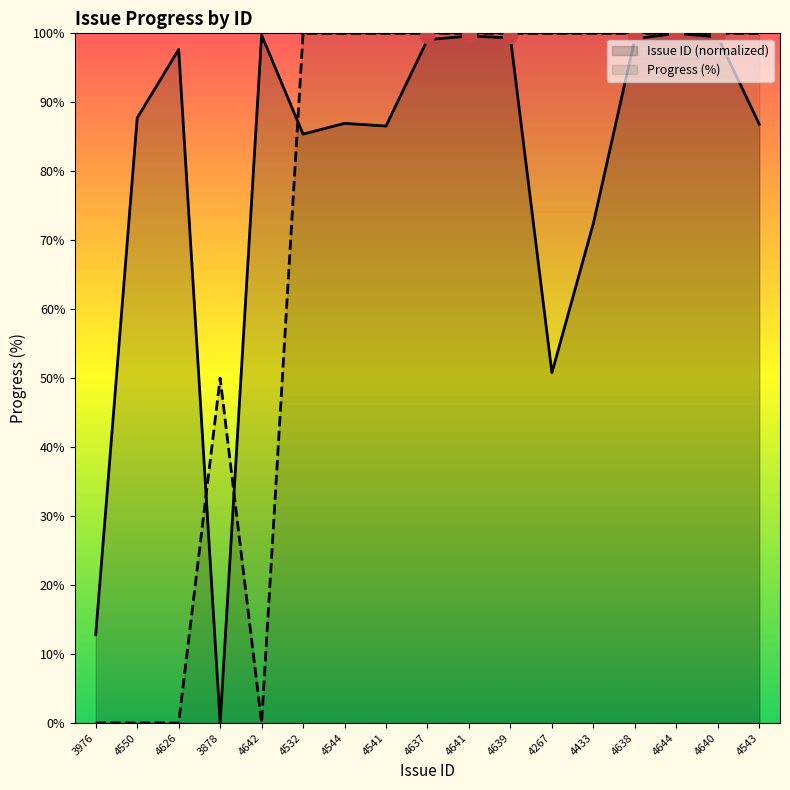

At which category does Issue ID reach its first local peak?

4626